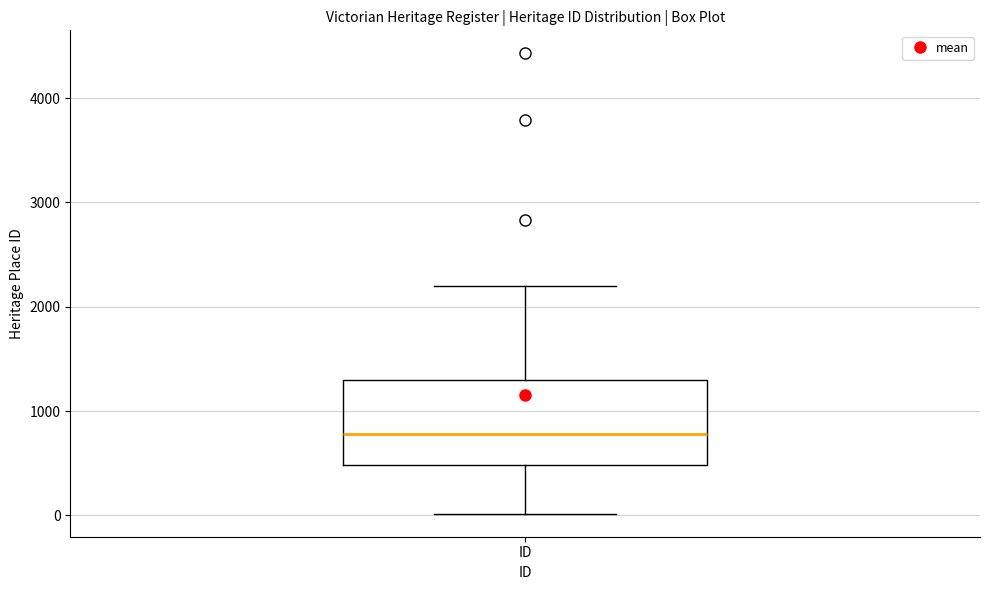

Where is the lower edge of the box for ID on the y-axis? The values are not printed on the chart, so give them approximately, as read against the axis.

500